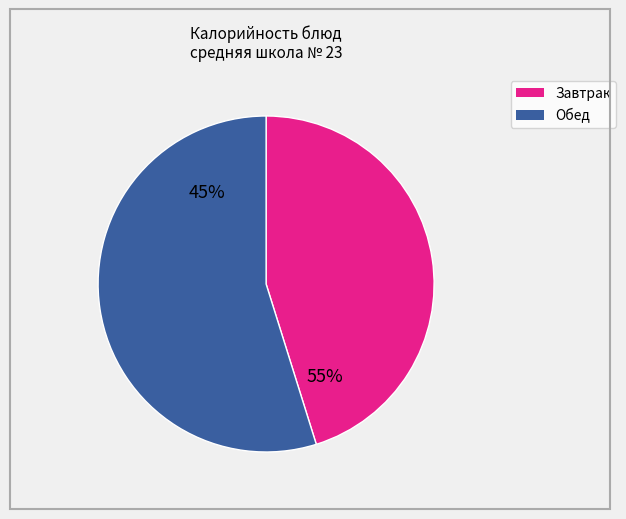

The Шницель из свинины slice represents 34% of the pie. True or false?

False